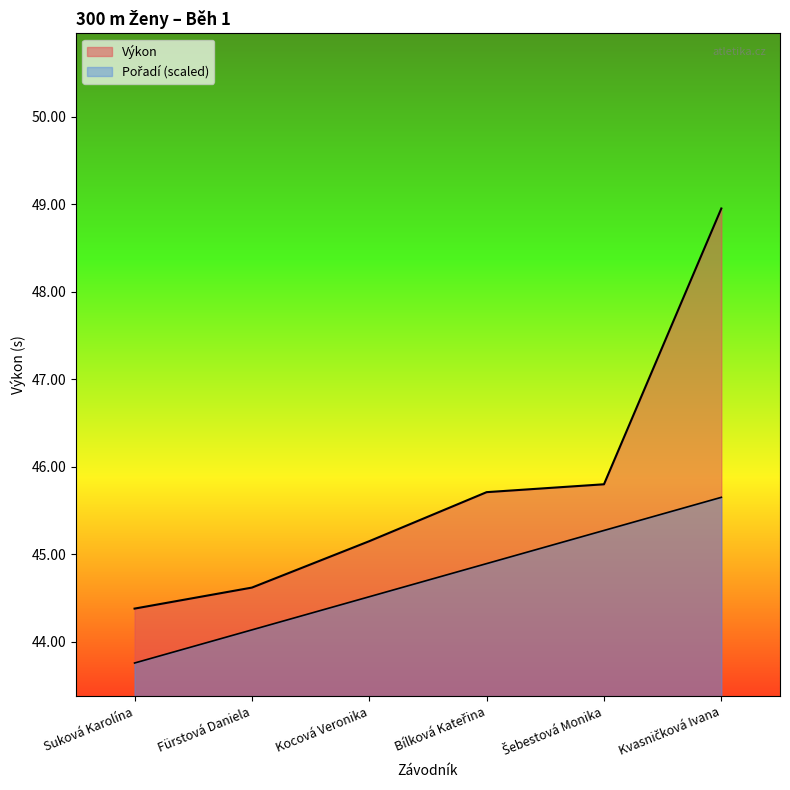

Does the chart have visible grid lines?

No